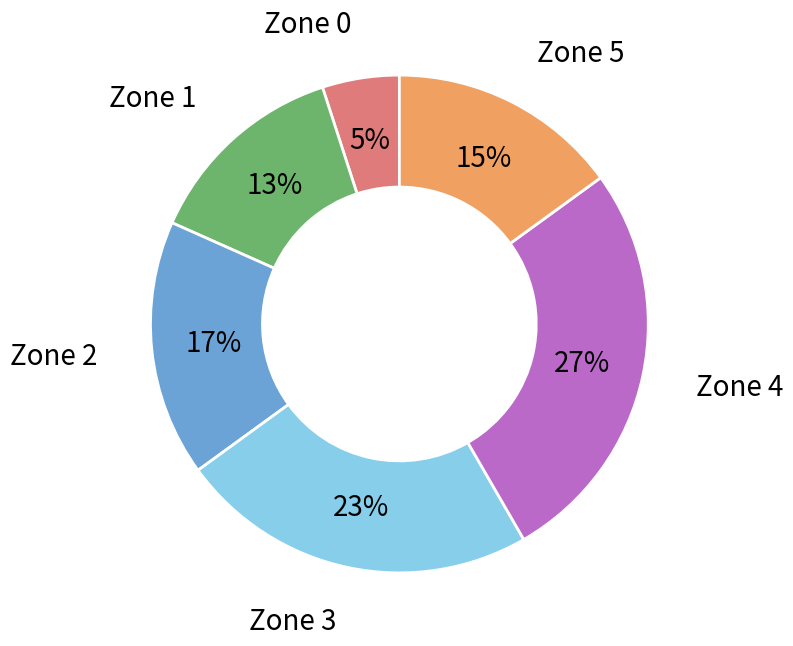

To the nearest percent, what is the difference between the largest and smallest slice percentages?

22%